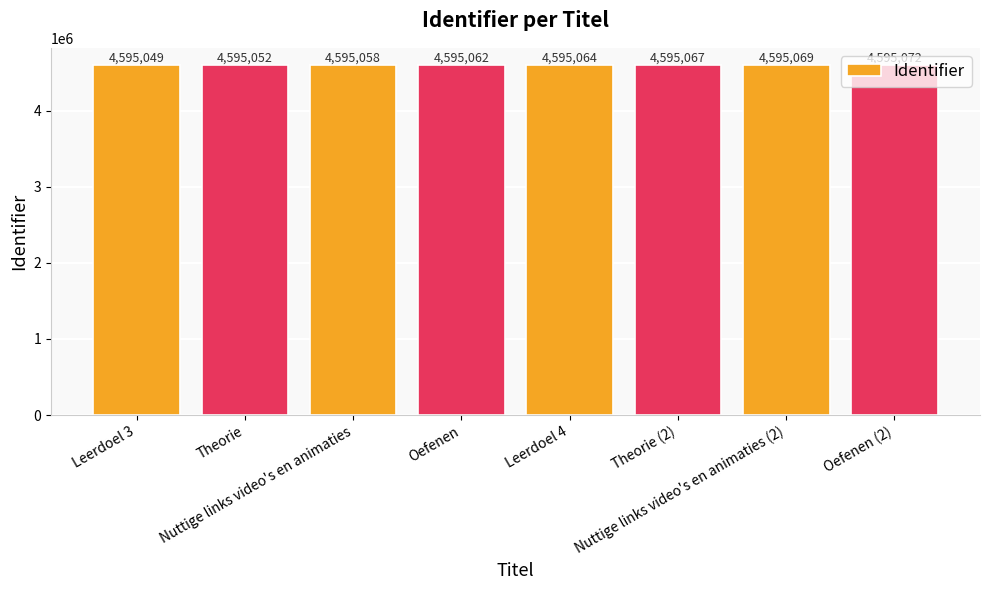

List the labels in order of value, smallest first.

Leerdoel 3, Theorie, Nuttige links video's en animaties, Oefenen, Leerdoel 4, Theorie (2), Nuttige links video's en animaties (2), Oefenen (2)